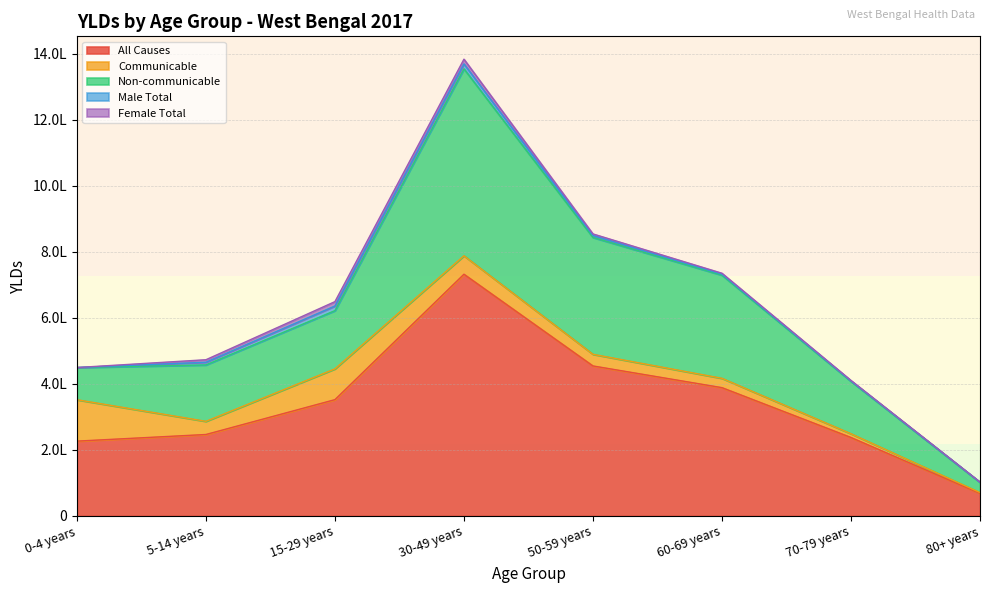

What is the sum of the All Causes values at 50-59 years and 15-29 years?

806754.0